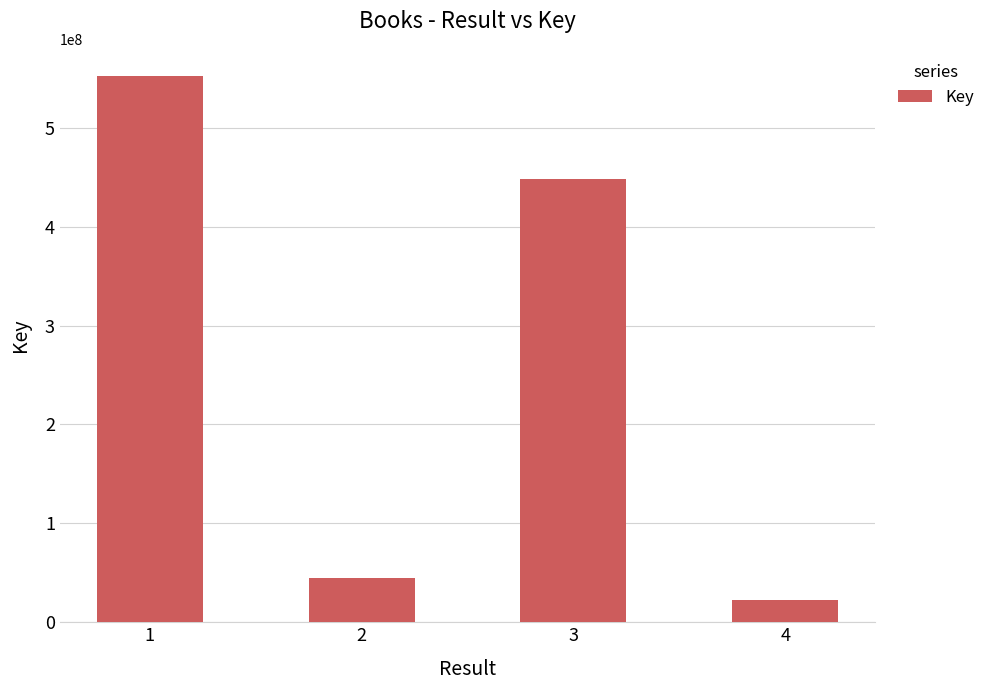

How many data points does each series have?

4